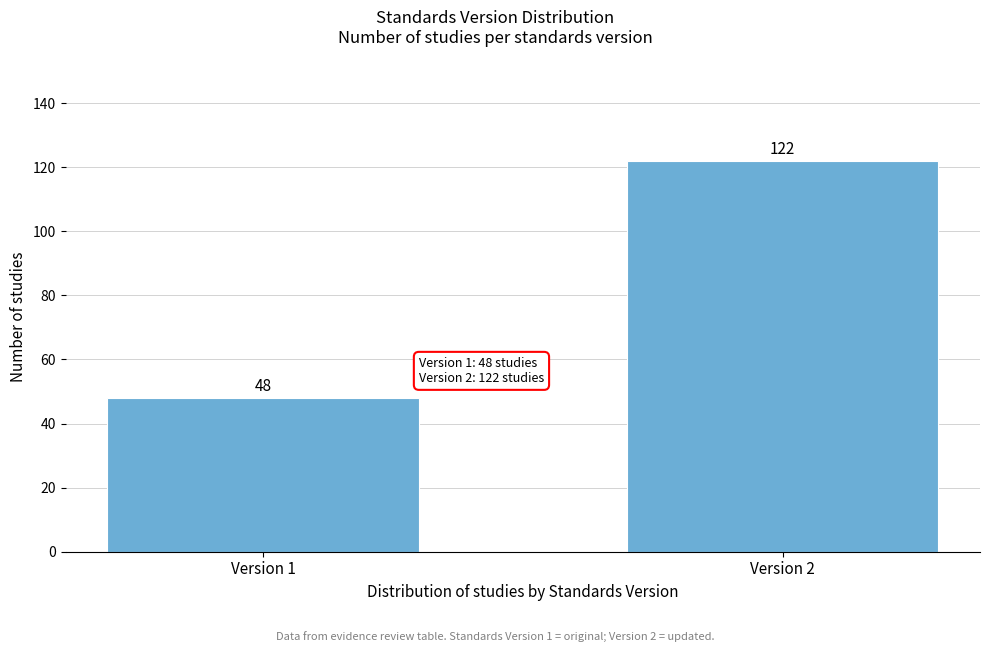

Reading right to left, what are all the values shown in this chart?

Version 2=122	Version 1=48